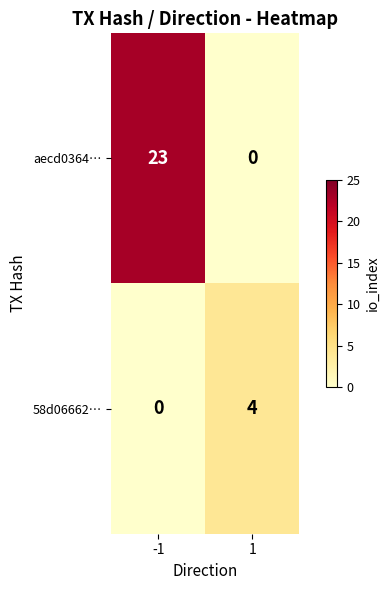

Is the value of 58d06662… at 1 greater than the value of aecd0364… at 1?

Yes